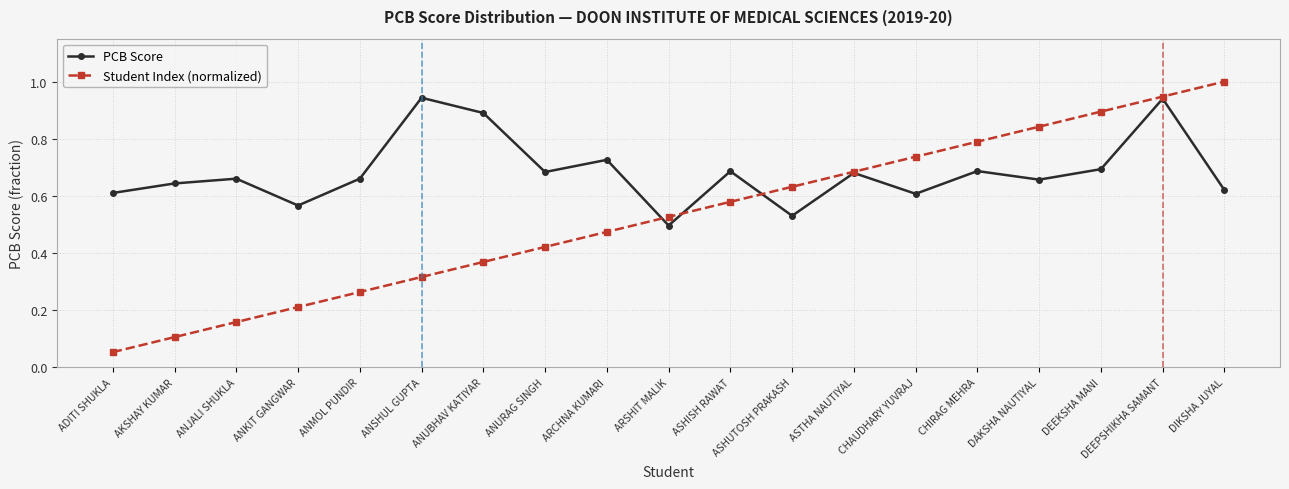

Which series has the largest range (max minus min)?

Student Index (normalized)